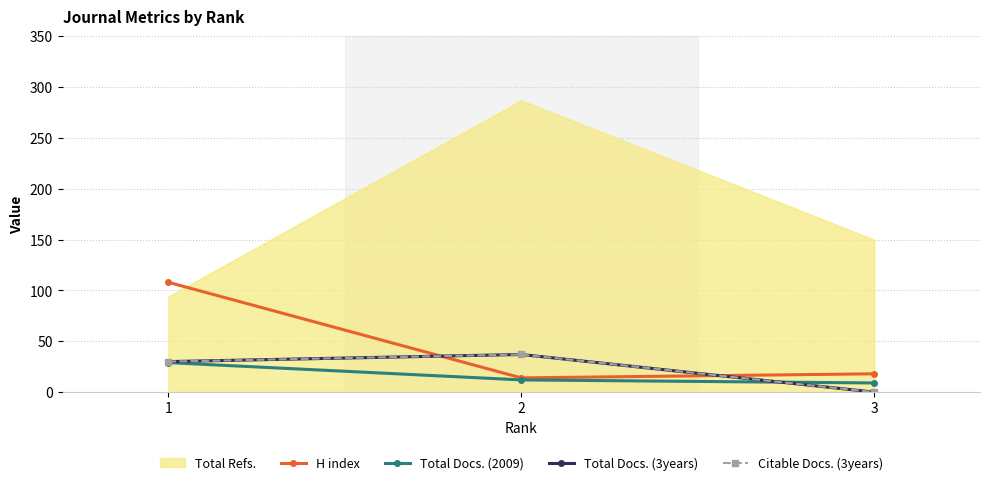

Is the value of Citable Docs. (3years) at 1 greater than the value of Total Docs. (3years) at 2?

No